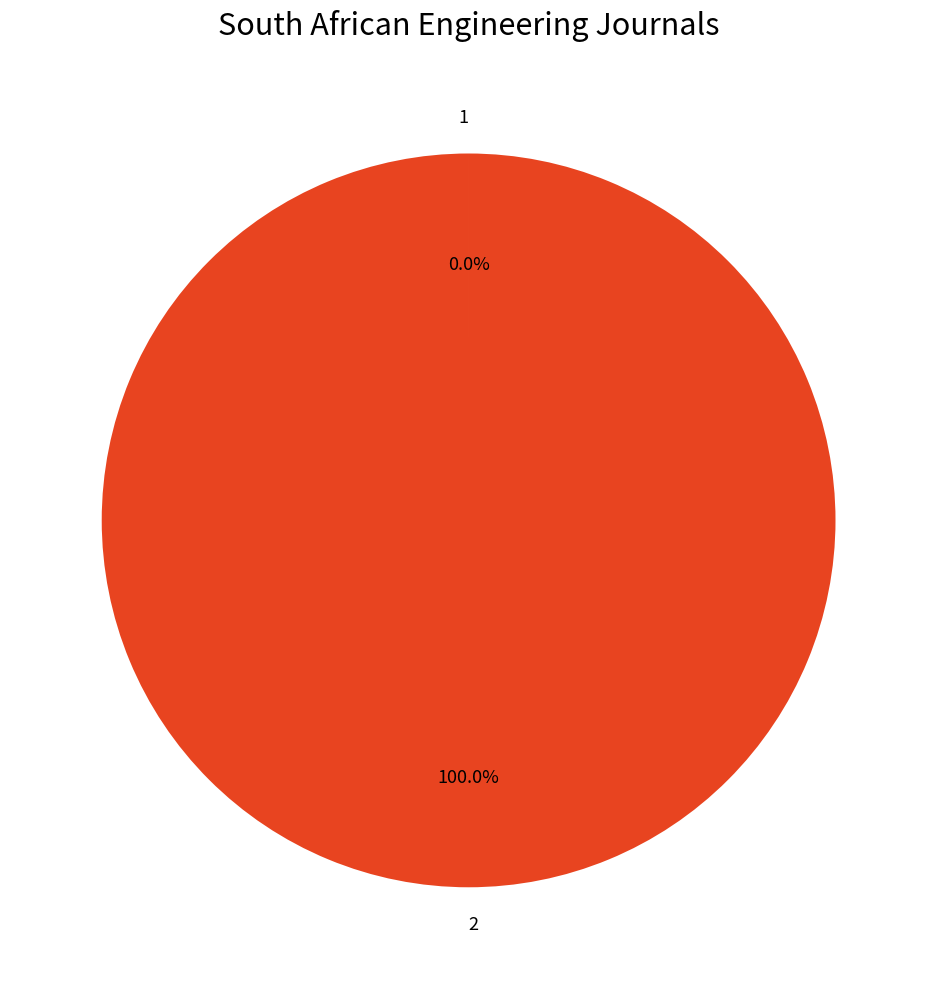

Which category has the biggest portion of the pie?

2